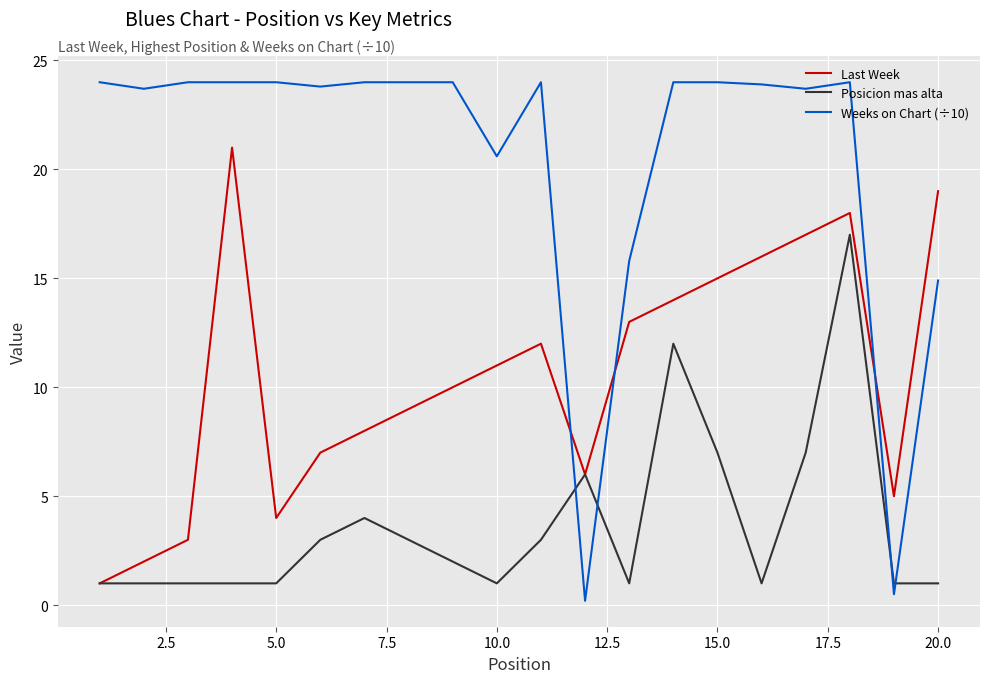

Which series has the largest range (max minus min)?

Weeks on Chart (÷10)